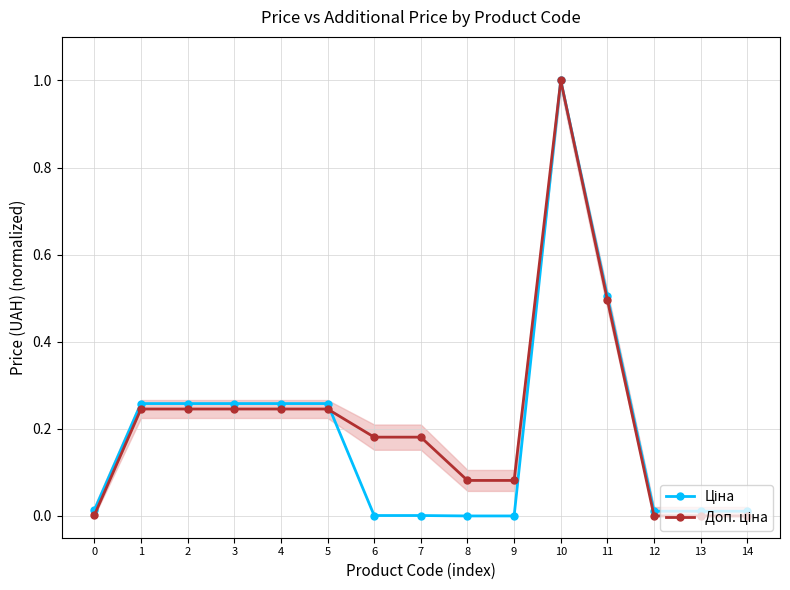

Between which two adjacent categories do Ціна and Доп. ціна first intersect?

5 and 6